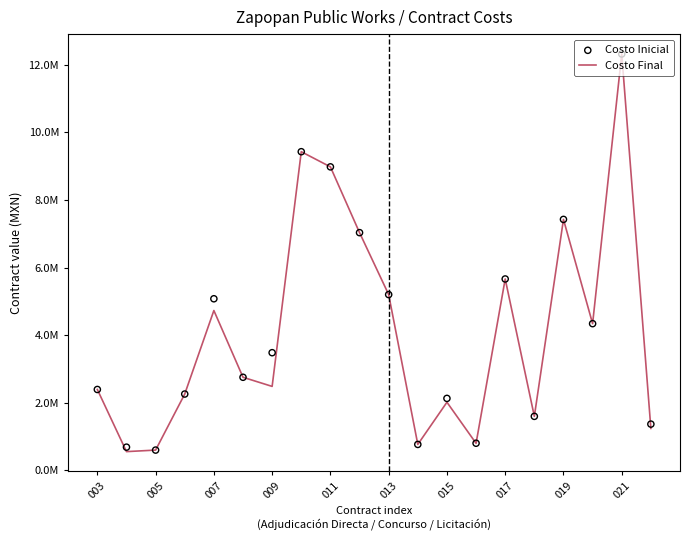

At how many categories does at least one series exceed 8499842?

3